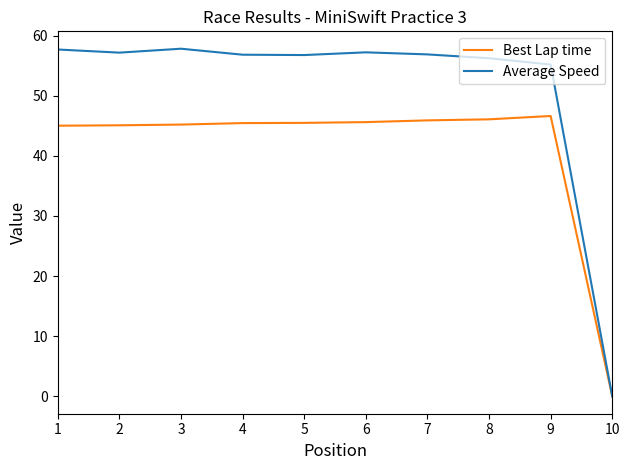

What is the average value of the Average Speed series?

51.2